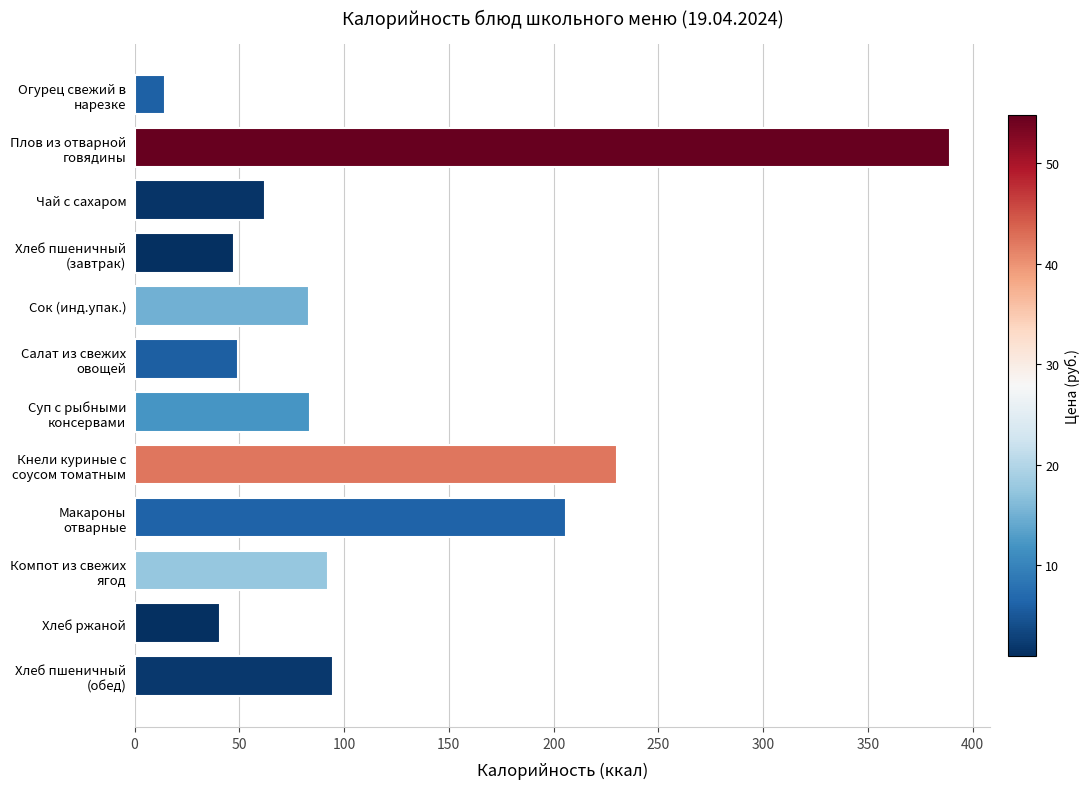

What is the minimum value shown in the chart?

14.5